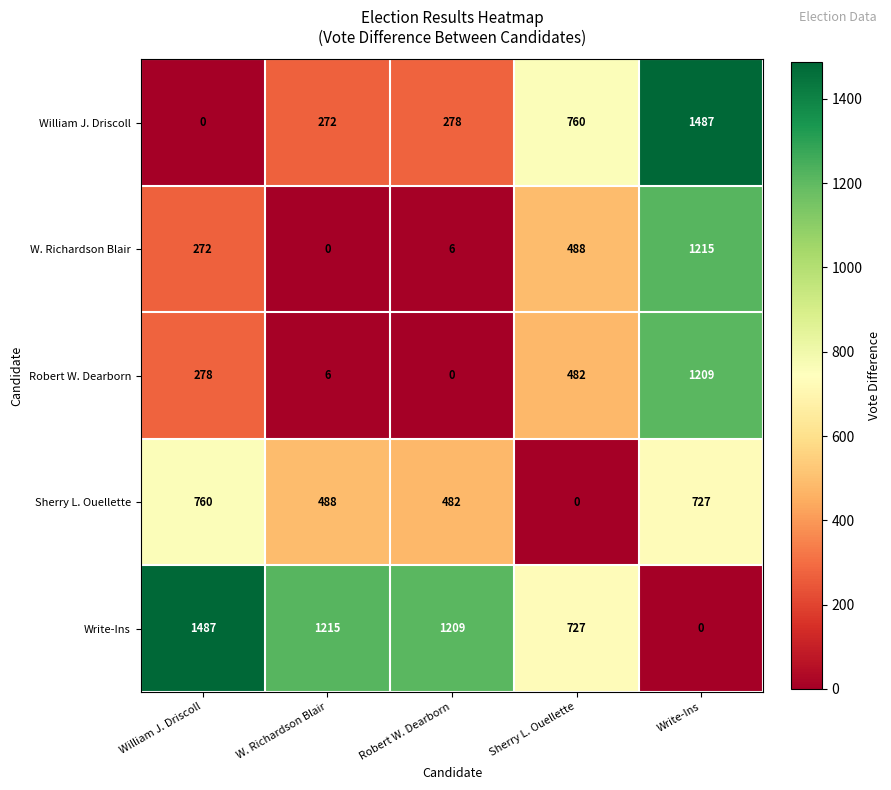

How many categories are shown in the chart?

5